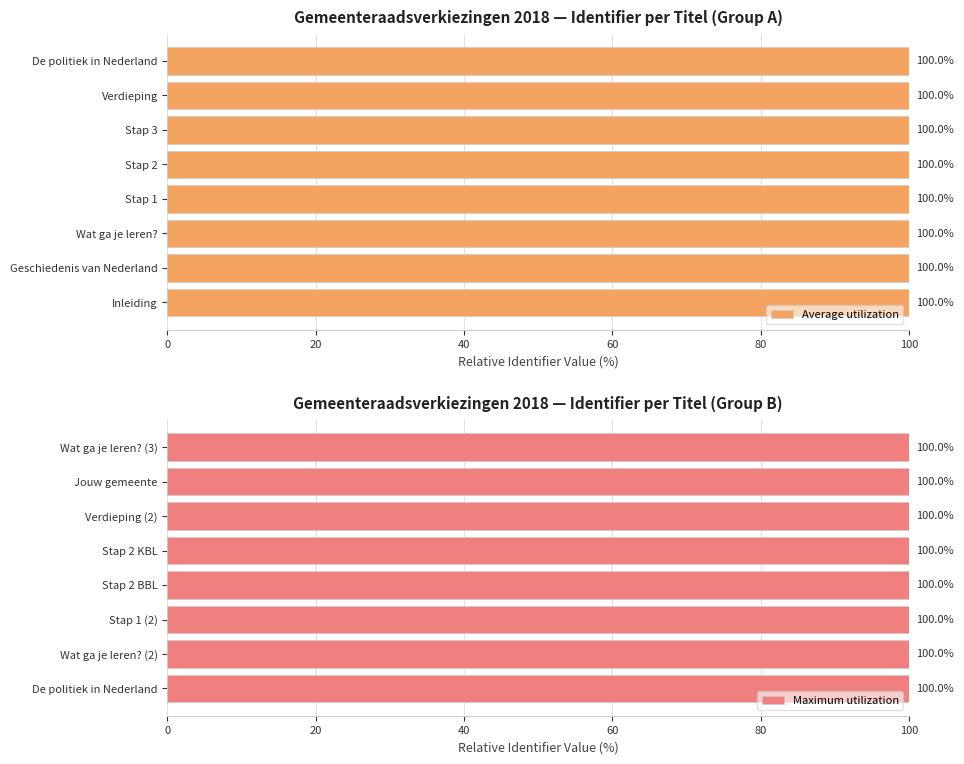

The value of Average utilization at De politiek in Nederland is 56.7. True or false?

False